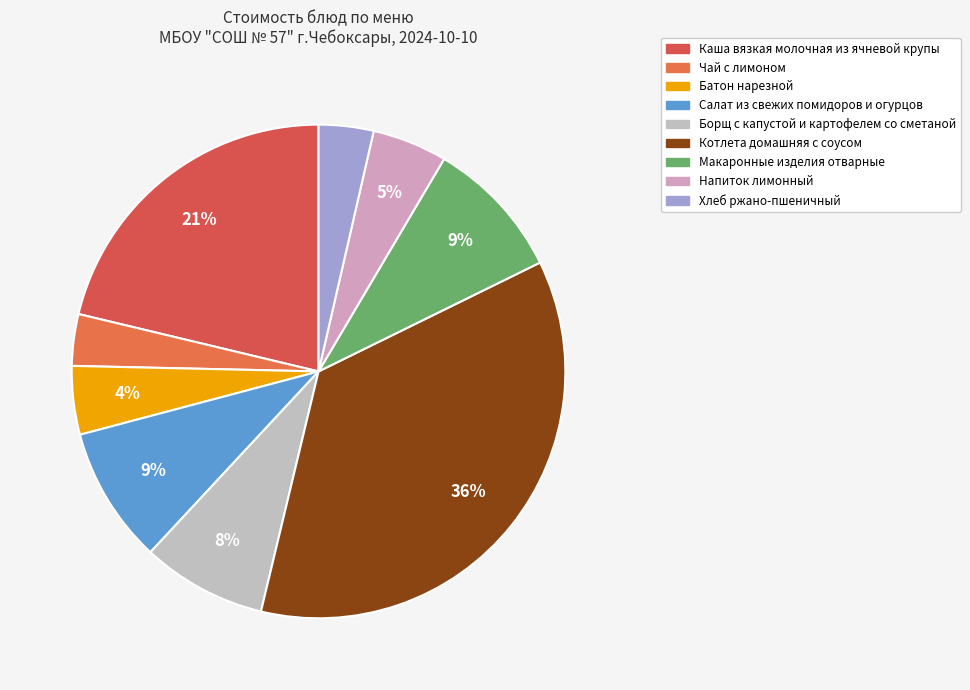

Is Чай с лимоном the majority of the pie?

No